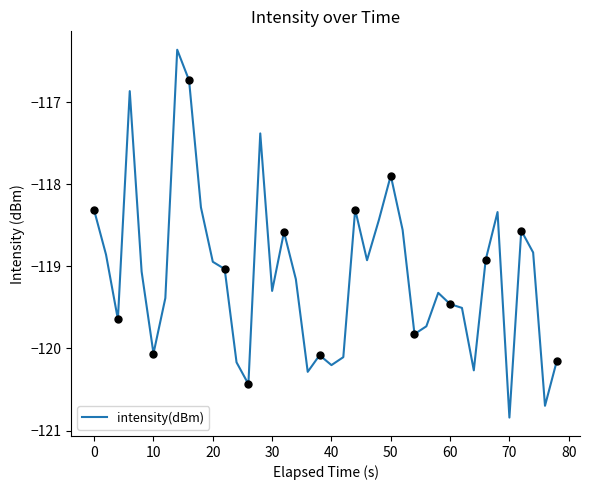

True or false: intensity(dBm) has a value of -119.5 at 60.

True